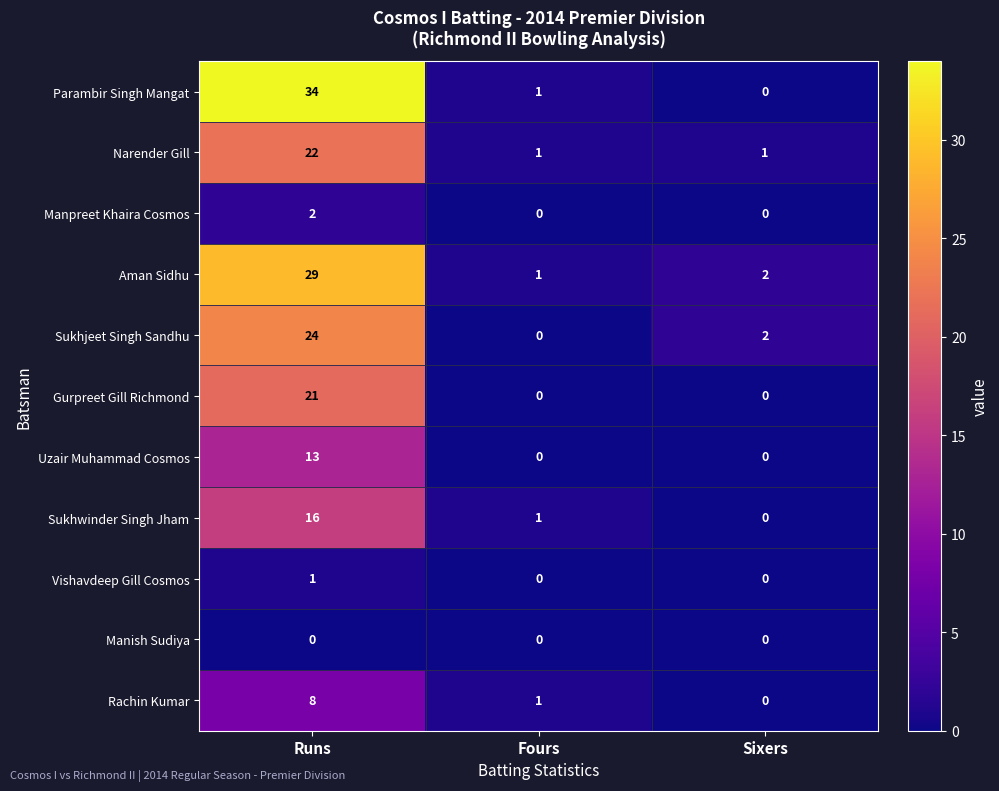

At which label does Sukhjeet Singh Sandhu reach its minimum?

Fours